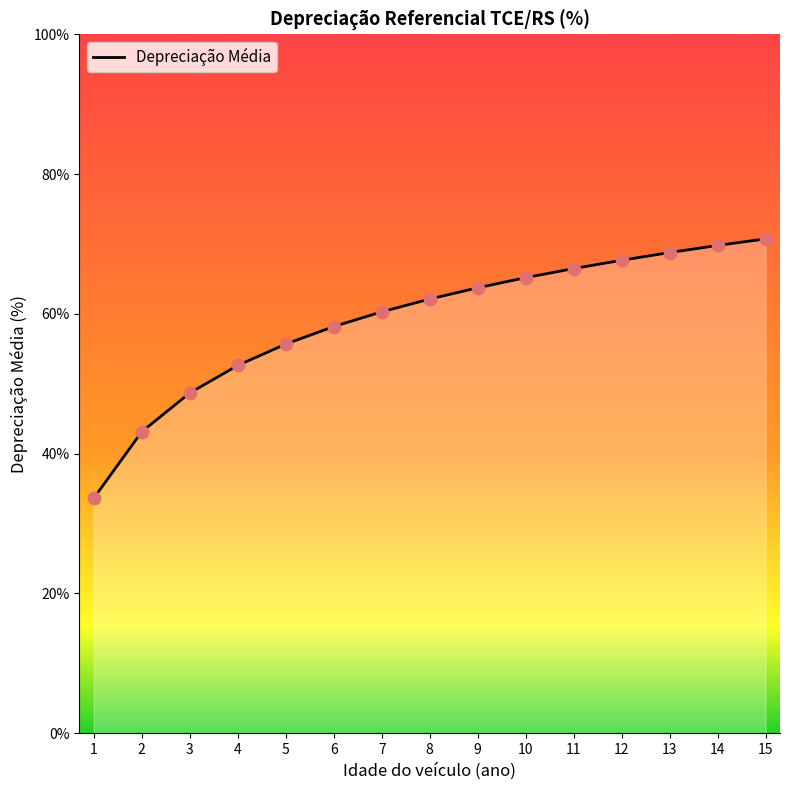

What is the ratio of the value at 9 to the value at 13?

0.9